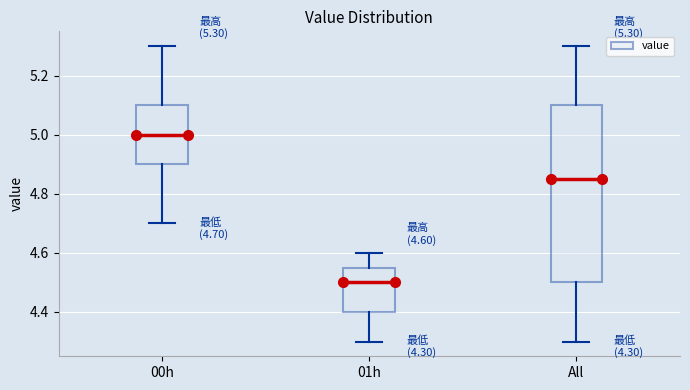

Which box is the tallest, from its lower edge to its upper edge?

All